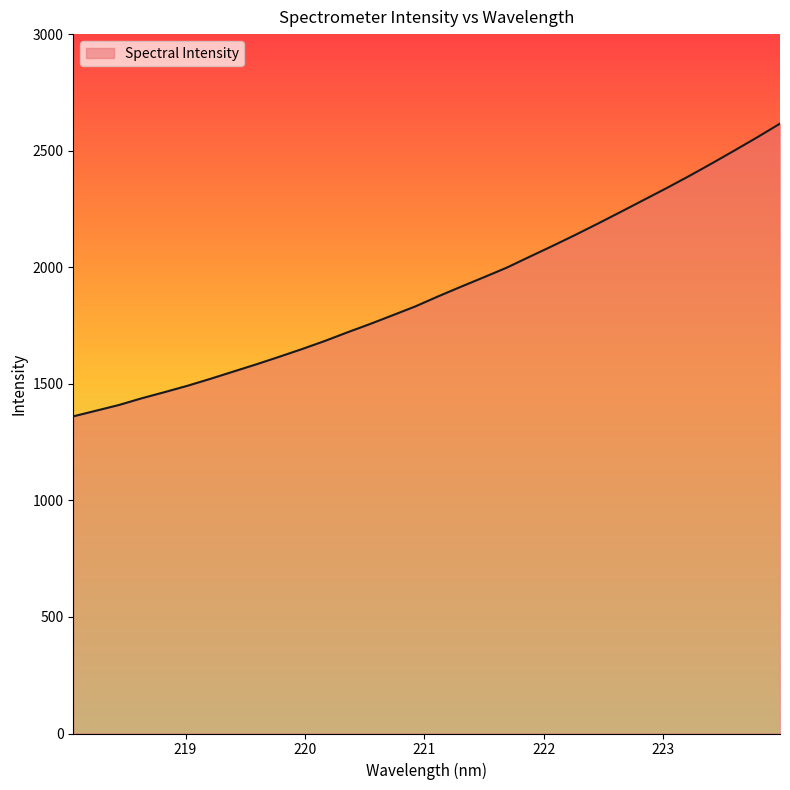

What is the difference between the maximum and minimum values?

1255.6